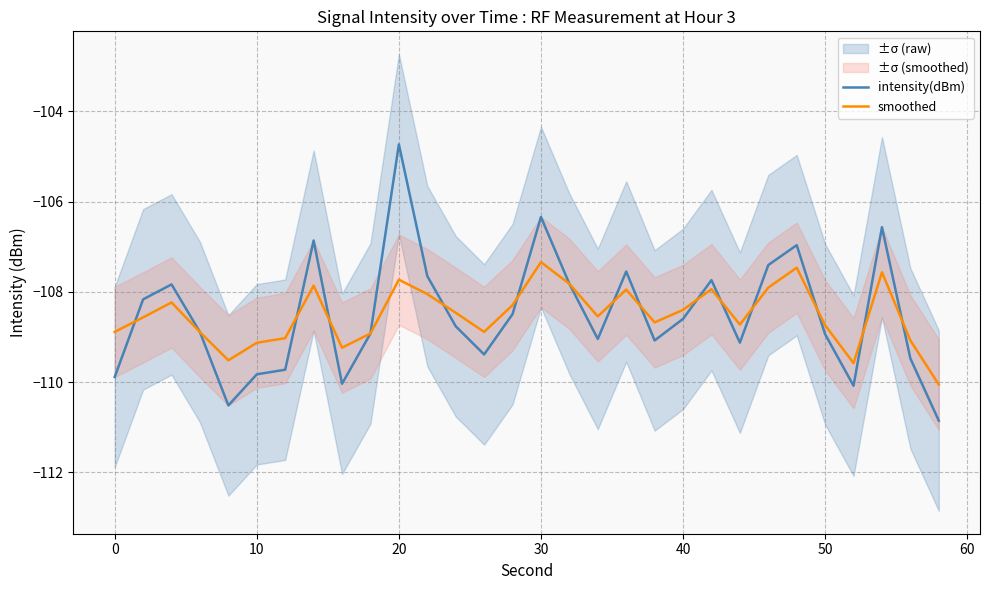

What is the lowest value of the intensity(dBm) series?

-110.9